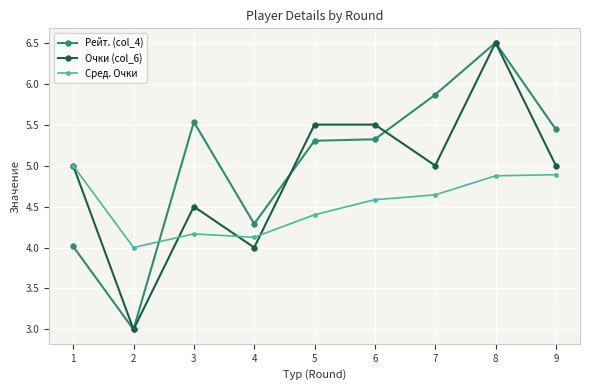

What is the total value across all series at 9?

15.3